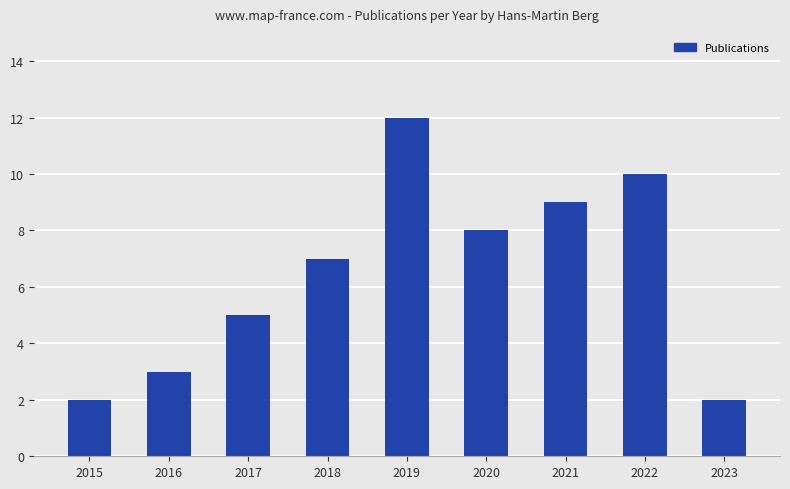

What is the maximum value shown in the chart?

12